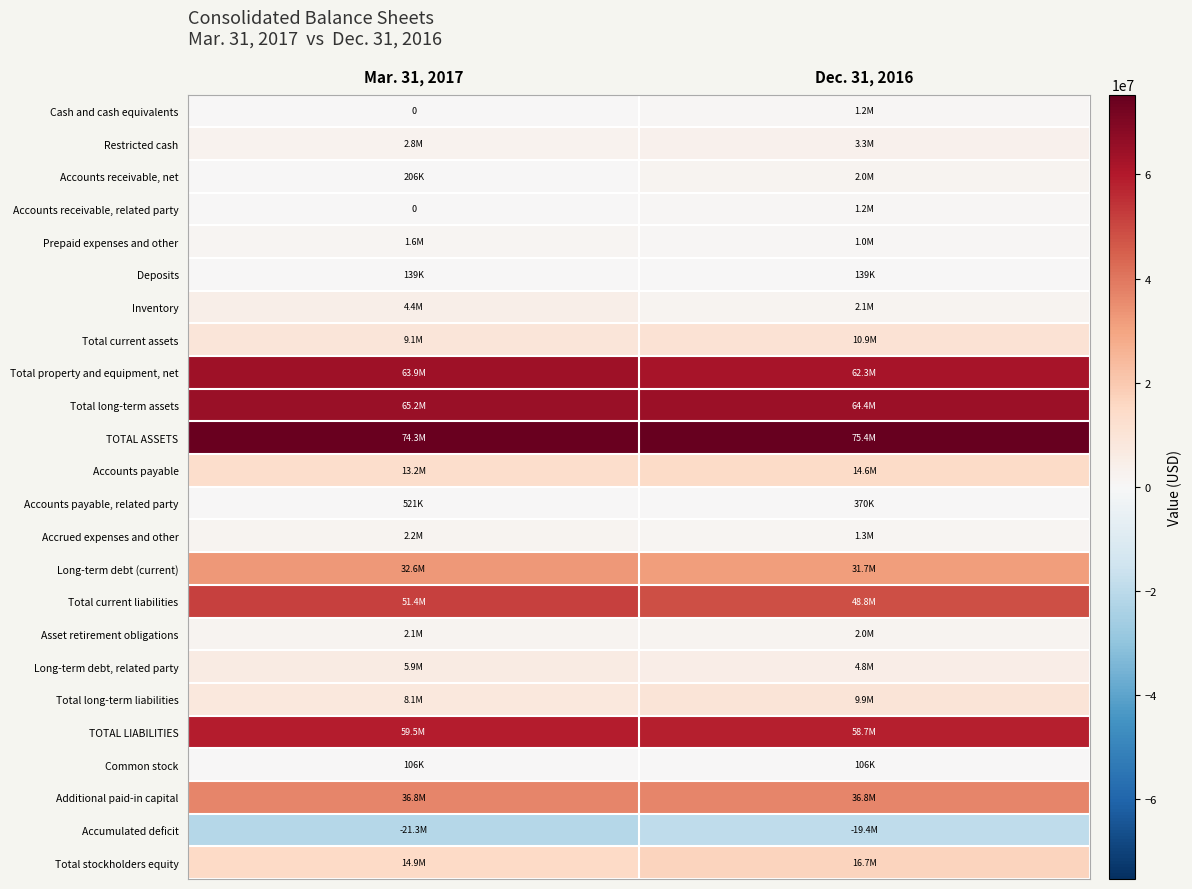

Between Dec. 31, 2016 and Mar. 31, 2017, which is larger?

Dec. 31, 2016